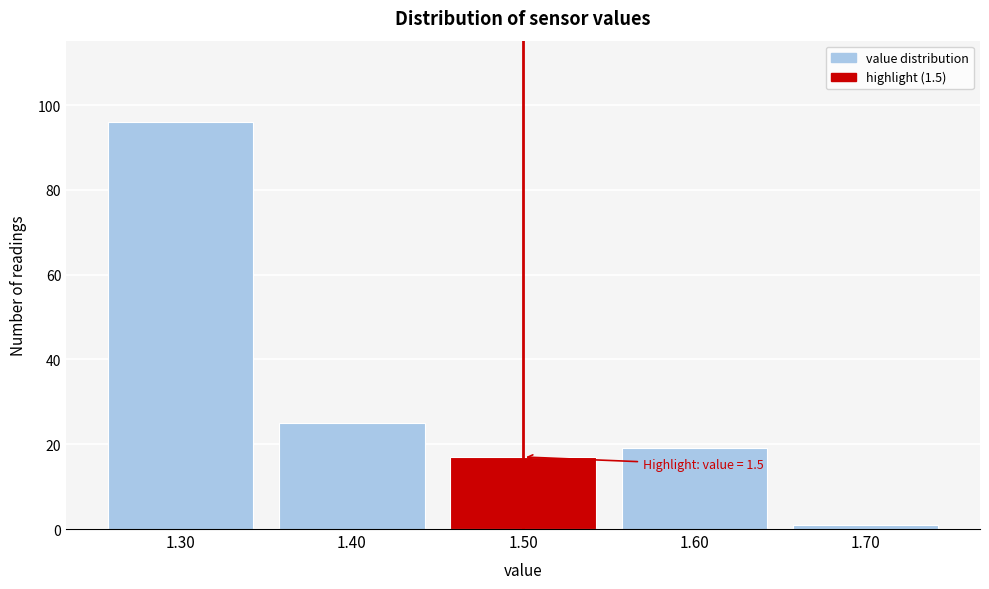

Reading left to right, list all the values displayed in this chart.

1.30=96	1.40=25	1.50=17	1.60=19	1.70=1